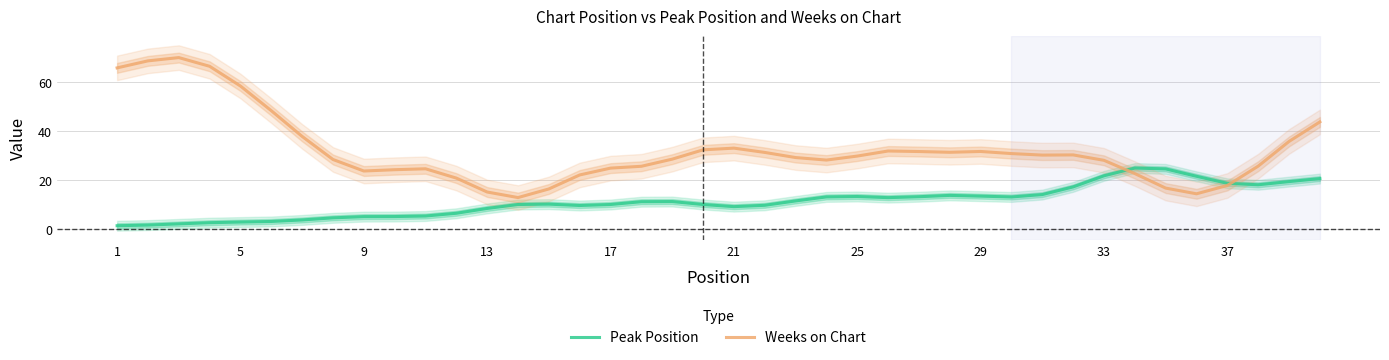

True or false: Weeks on Chart and Peak Position cross at least once.

True